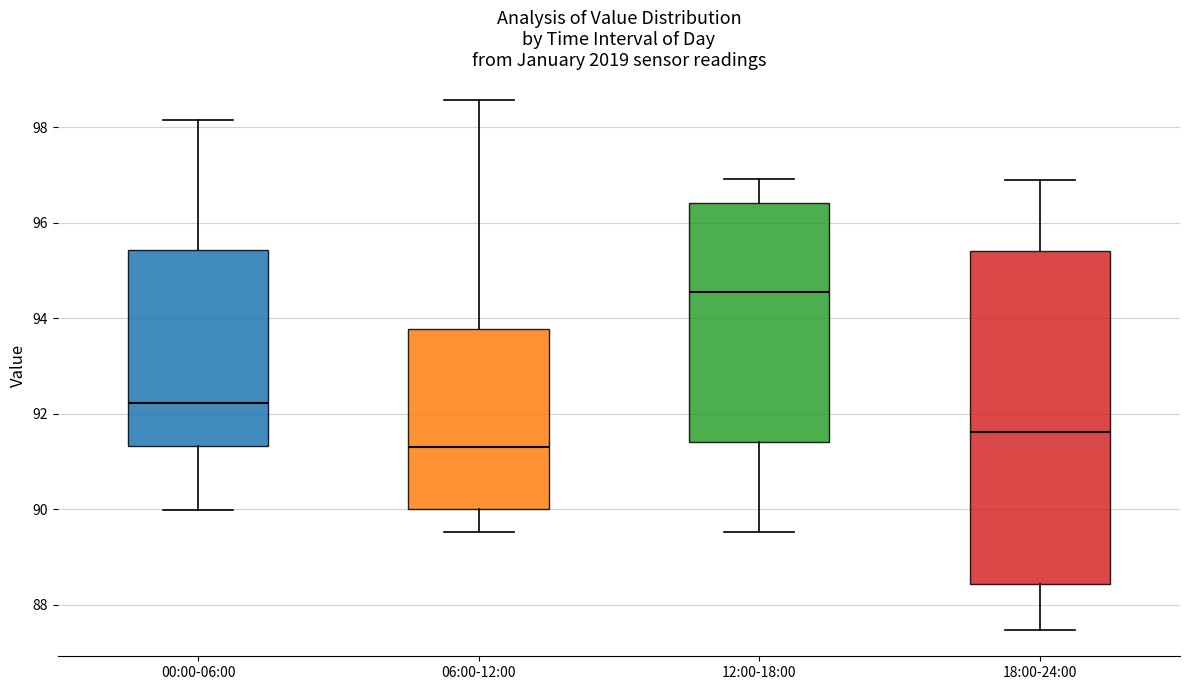

Reading left to right, transcribe this box plot: for each box, give where its median line is, the range the box spans, and where its two whiskers end, as read against the y-axis. The values are not printed on the chart, so give them approximately, as read against the axis.

00:00-06:00: median 92.2, box 91.4 to 95.4, whiskers 90.0 to 98.2
06:00-12:00: median 91.2, box 90.0 to 93.8, whiskers 89.6 to 98.6
12:00-18:00: median 94.6, box 91.4 to 96.4, whiskers 89.6 to 97.0
18:00-24:00: median 91.6, box 88.4 to 95.4, whiskers 87.4 to 96.8